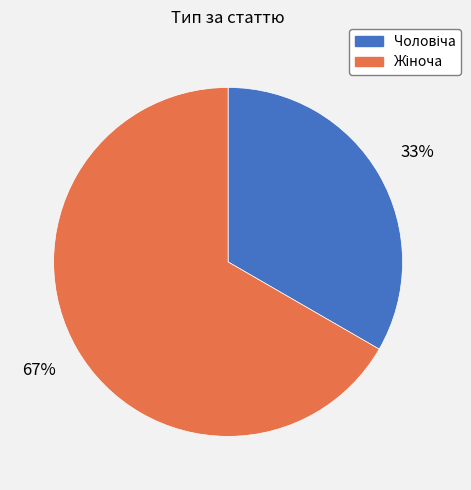

Is there a majority slice in this chart?

Yes